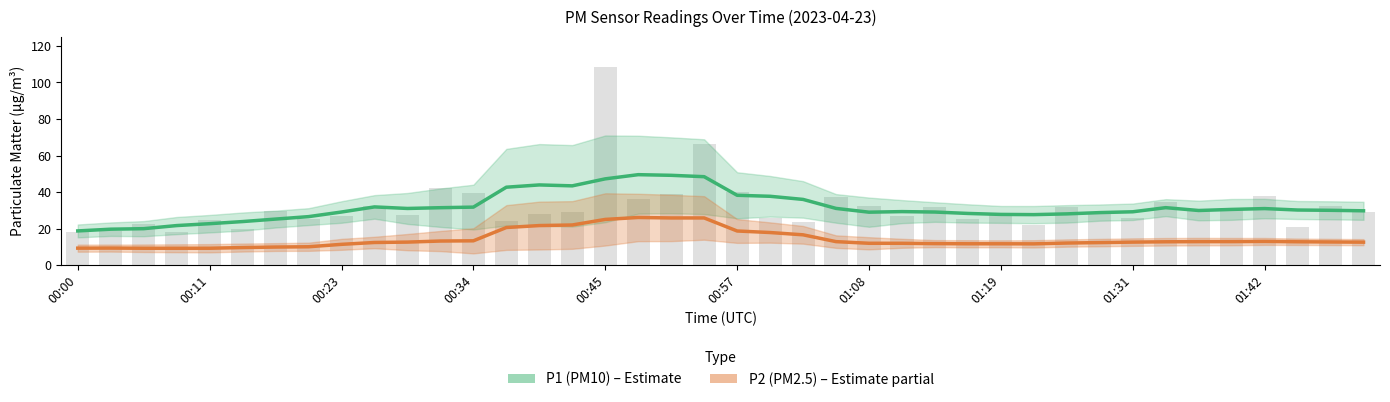

What is the total value across all series at 27?

40.1